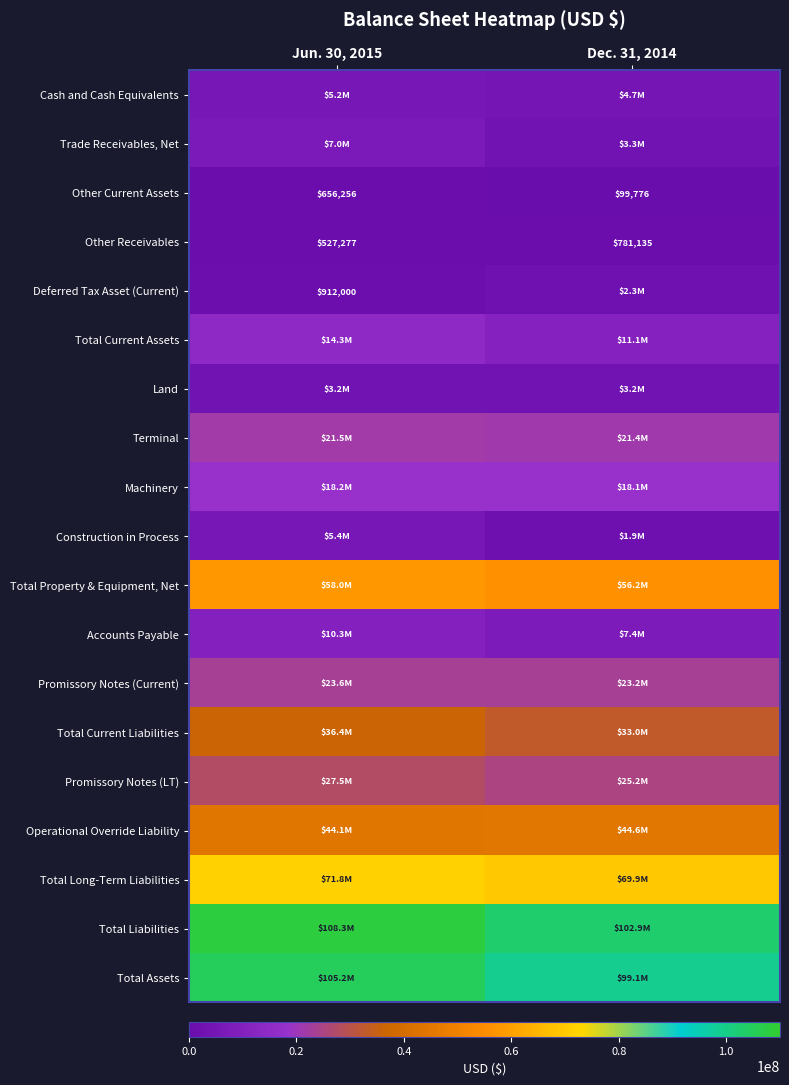

What is the sum of all Other Current Assets values?

756032